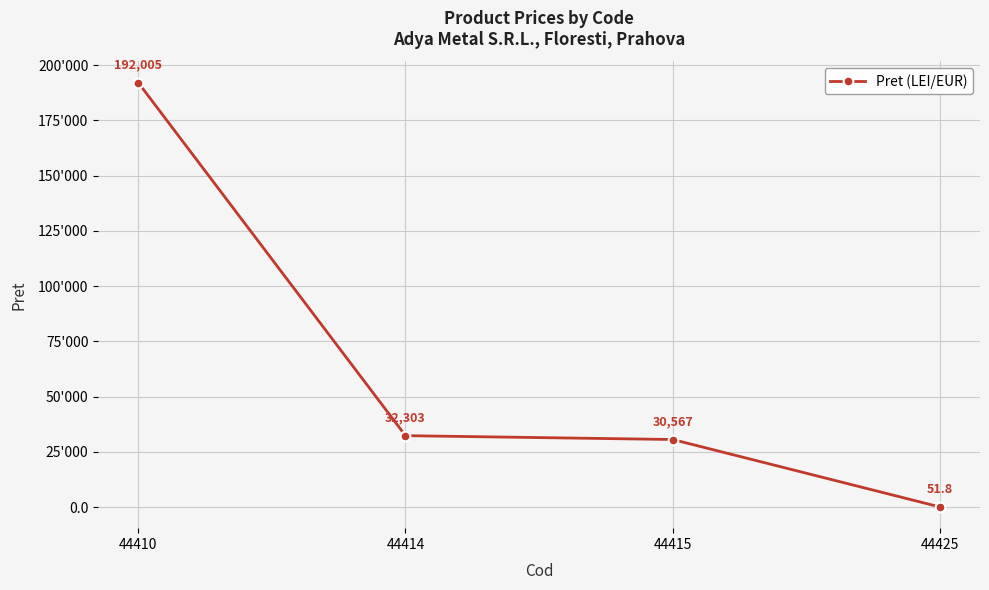

Reading left to right, what are all the values shown in this chart?

192005.0	32303.0	30567.0	51.8